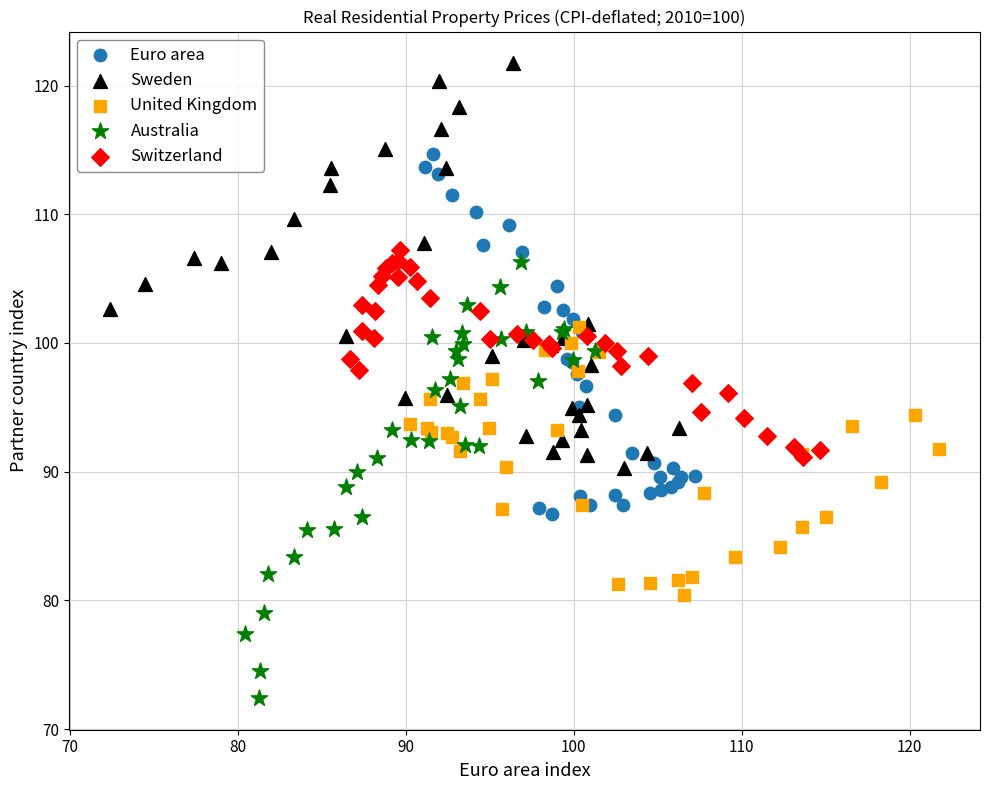

Which series contains the lowest Y value?

Australia